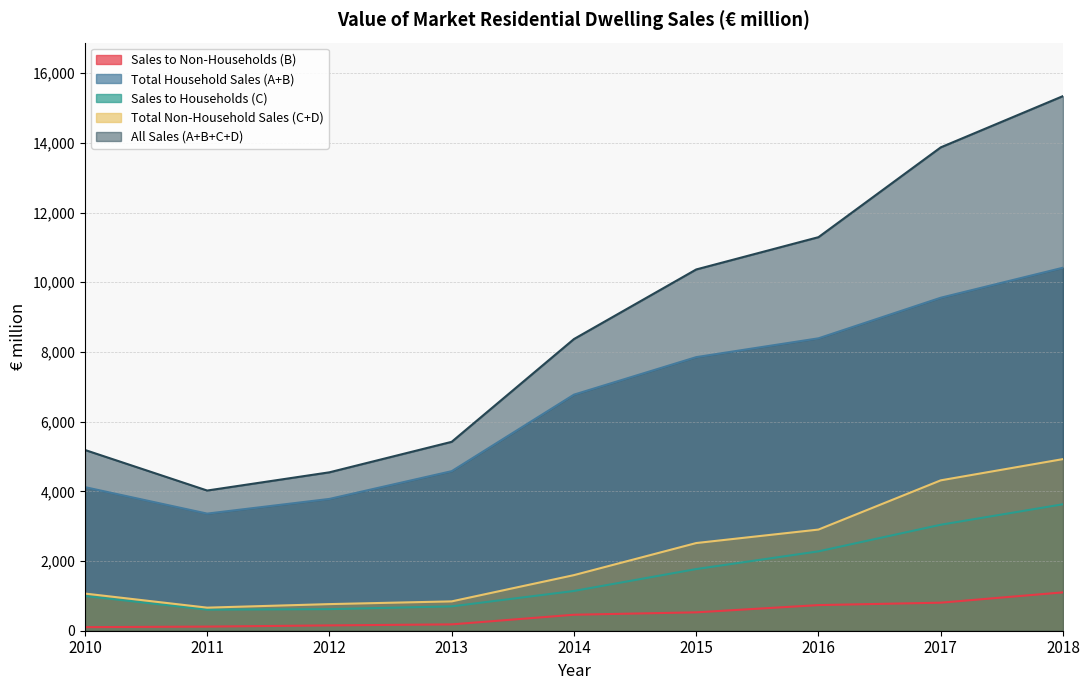

True or false: Total Non-Household Sales (C+D) and Sales to Households (C) intersect in this chart.

False